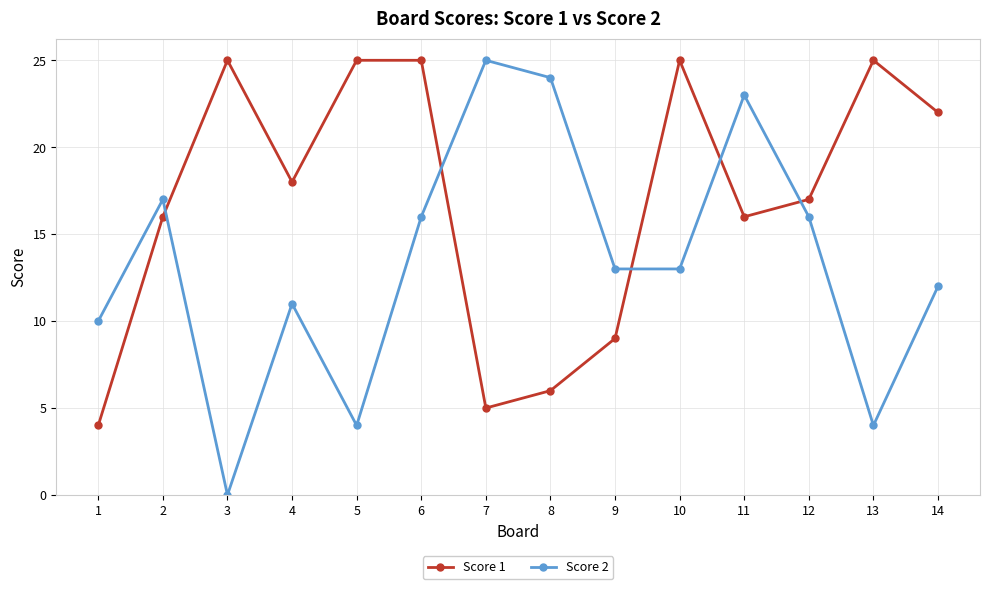

What is the sum of all Score 1 values?

238